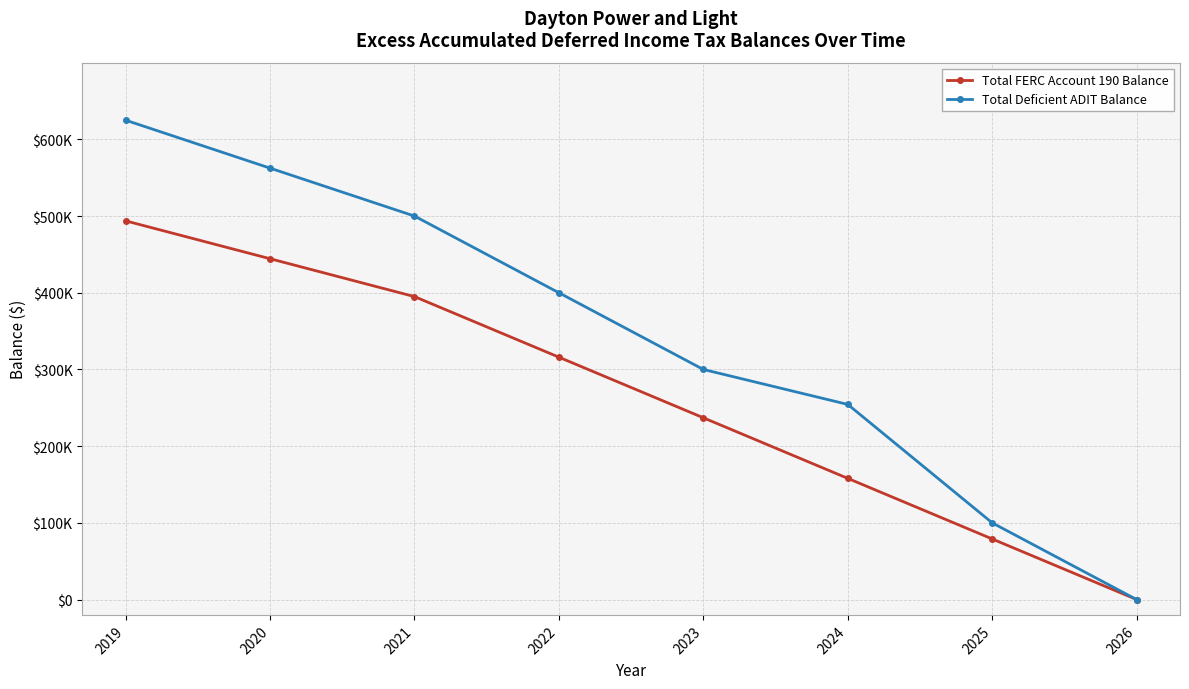

What are all the series names shown in the legend?

Total FERC Account 190 Balance, Total Deficient ADIT Balance